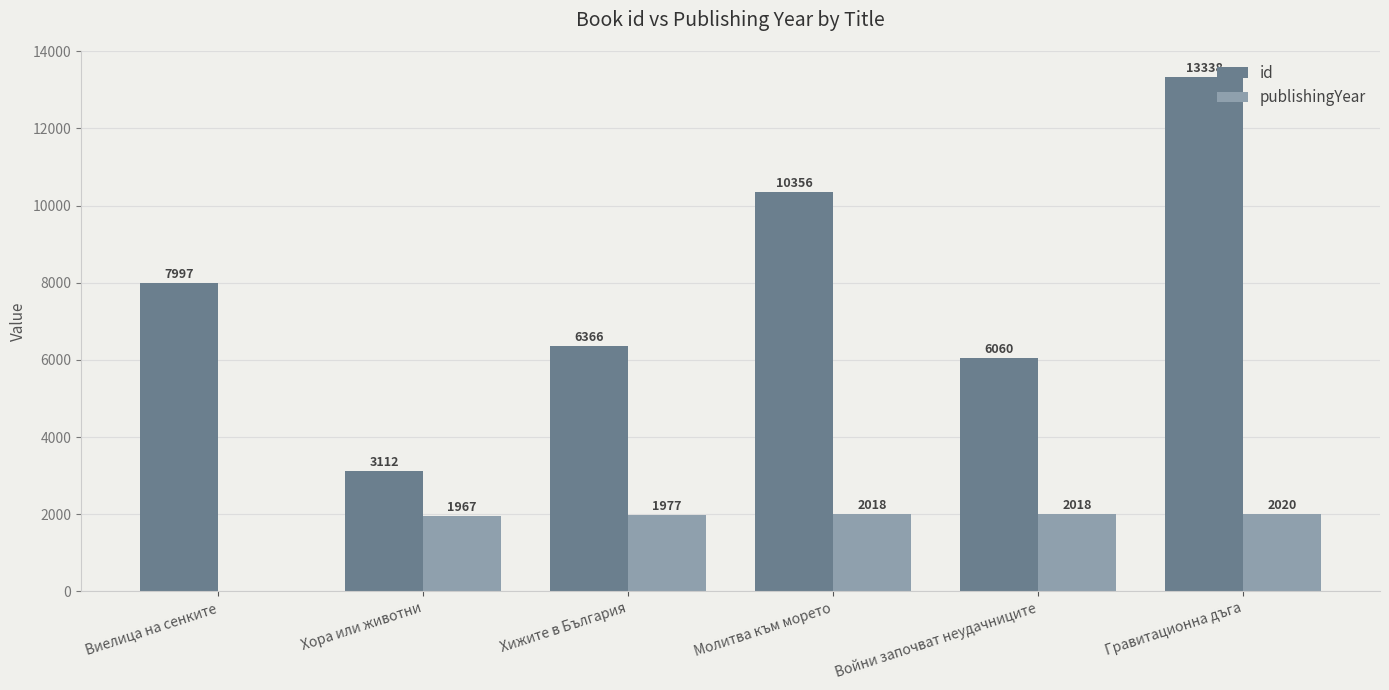

What is the total value across all series at Гравитационна дъга?

15358